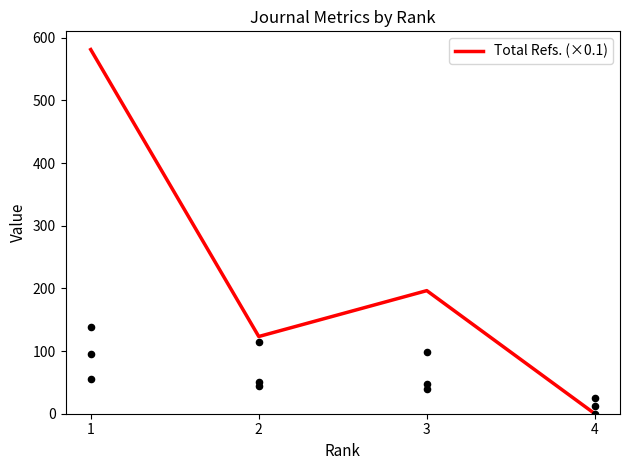

What is the change in value from 3 to 4?

-196.4